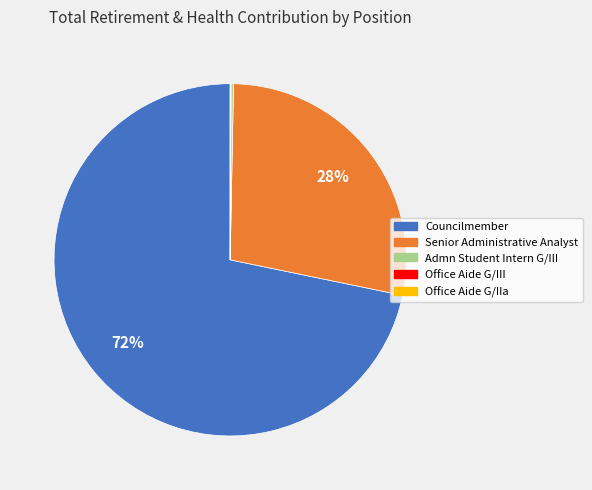

Which category accounts for the majority?

Councilmember